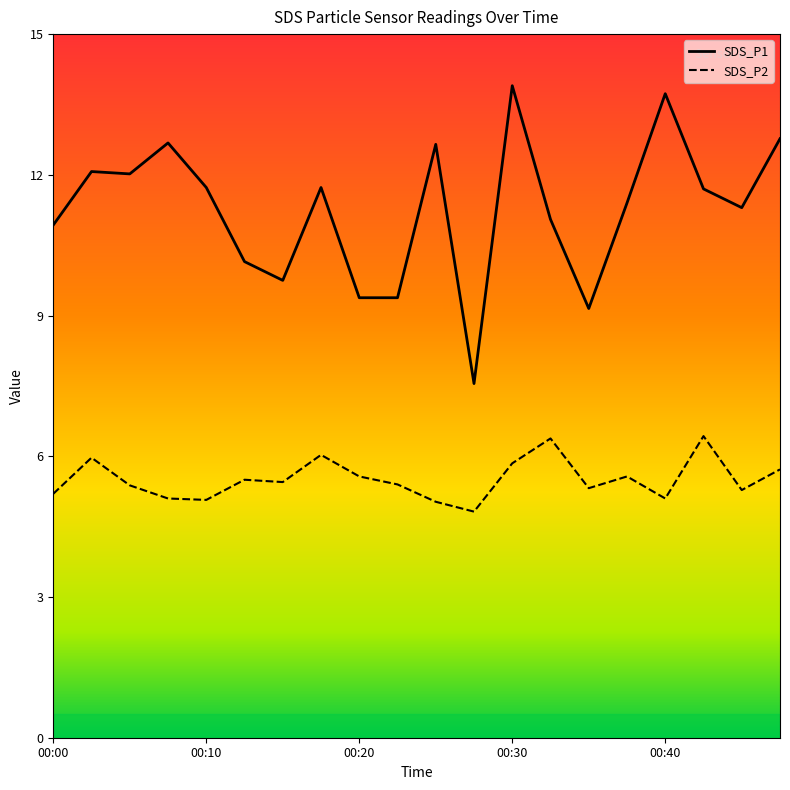

Read the SDS_P1 value at 00:25.

12.7